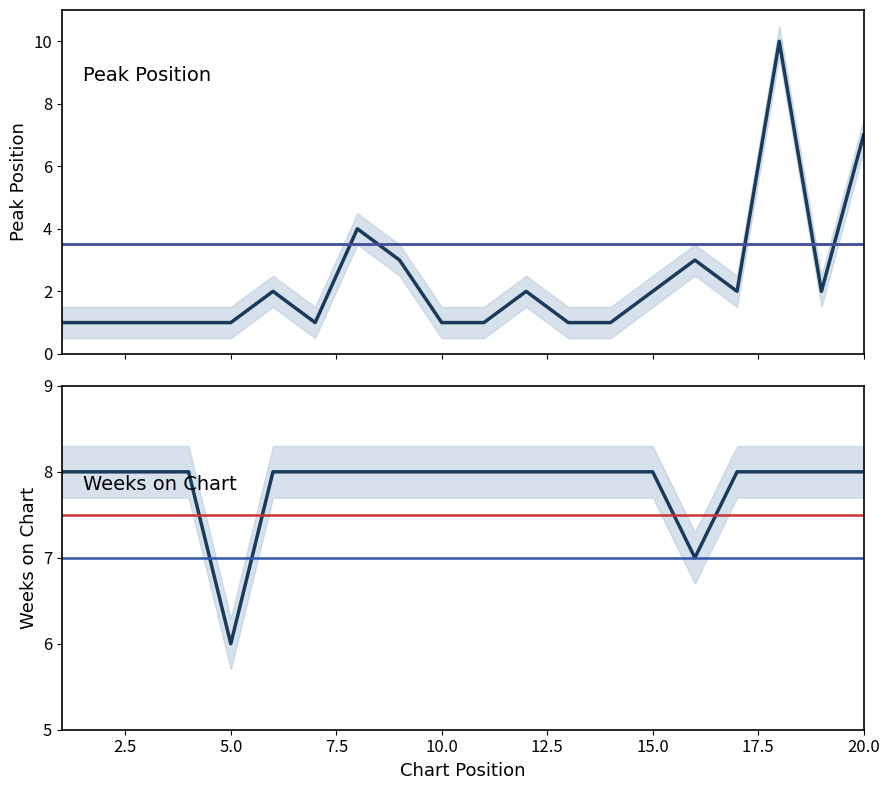

How many lines are shown in the chart?

2